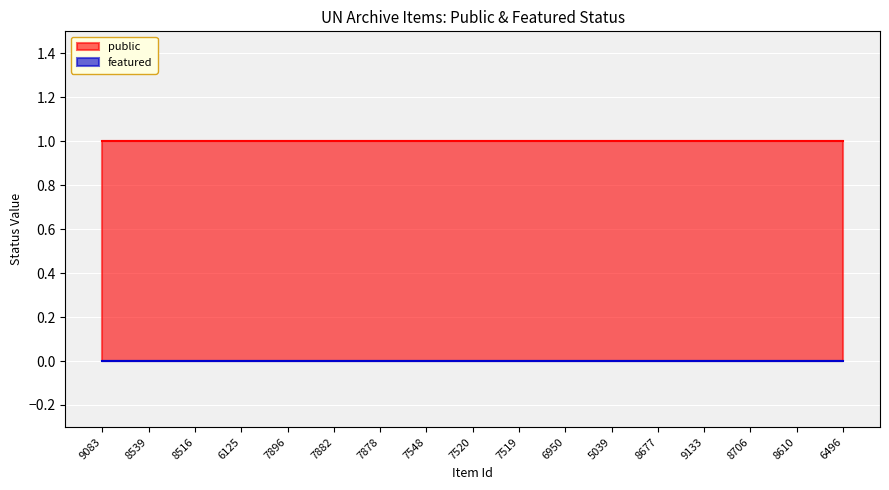

What position from the left is 8539?

2